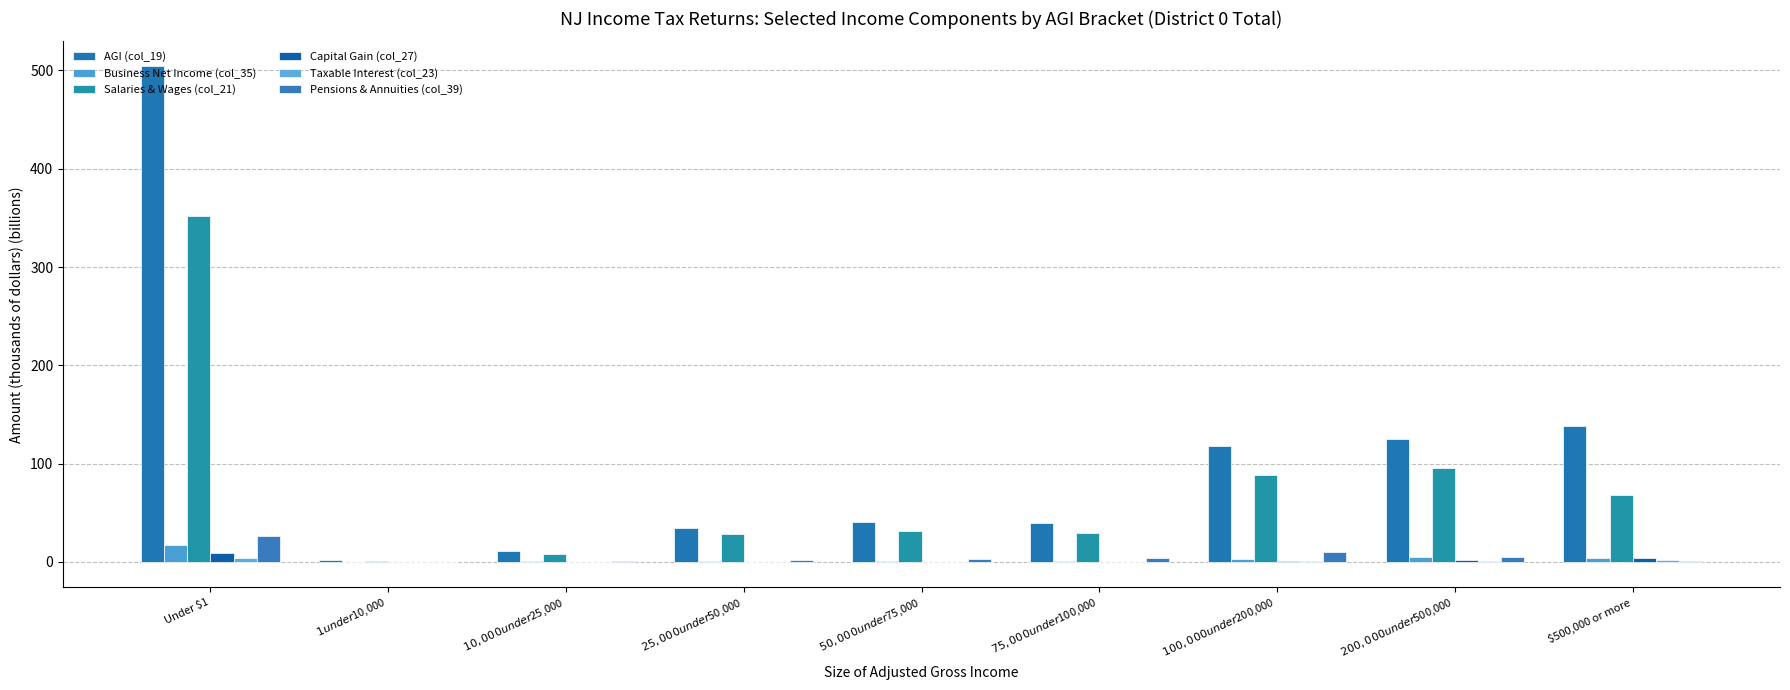

Are the bars horizontal?

No